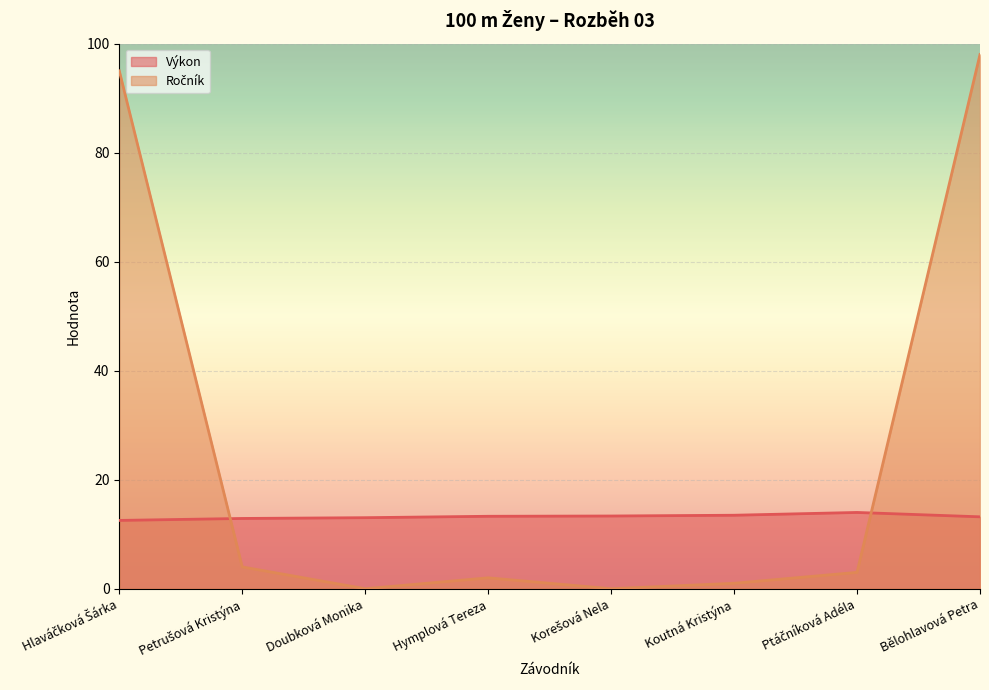

True or false: Výkon has more than 1 points higher than both neighbors.

False